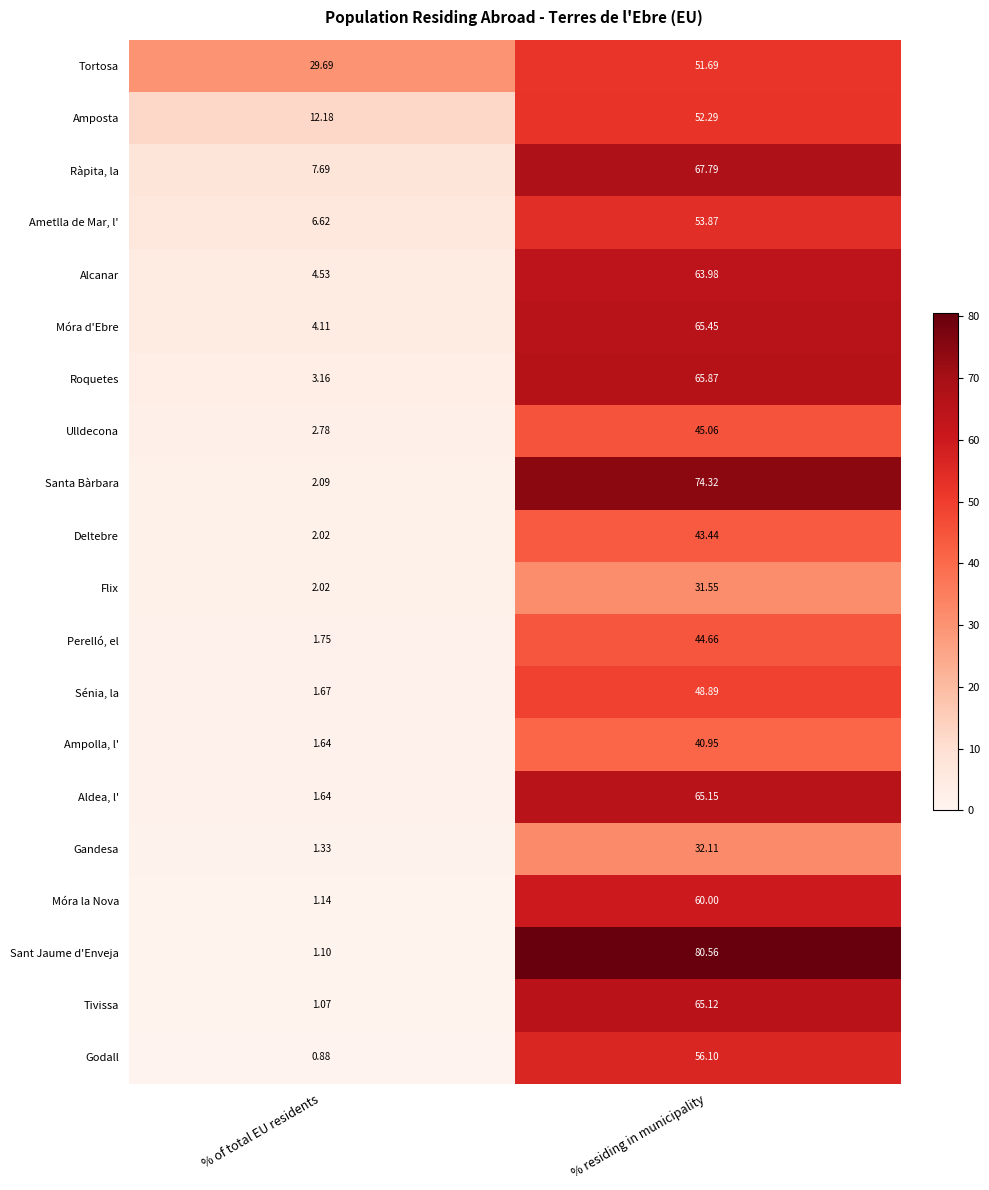

At which label does Ampolla, l' reach its peak?

% residing in municipality